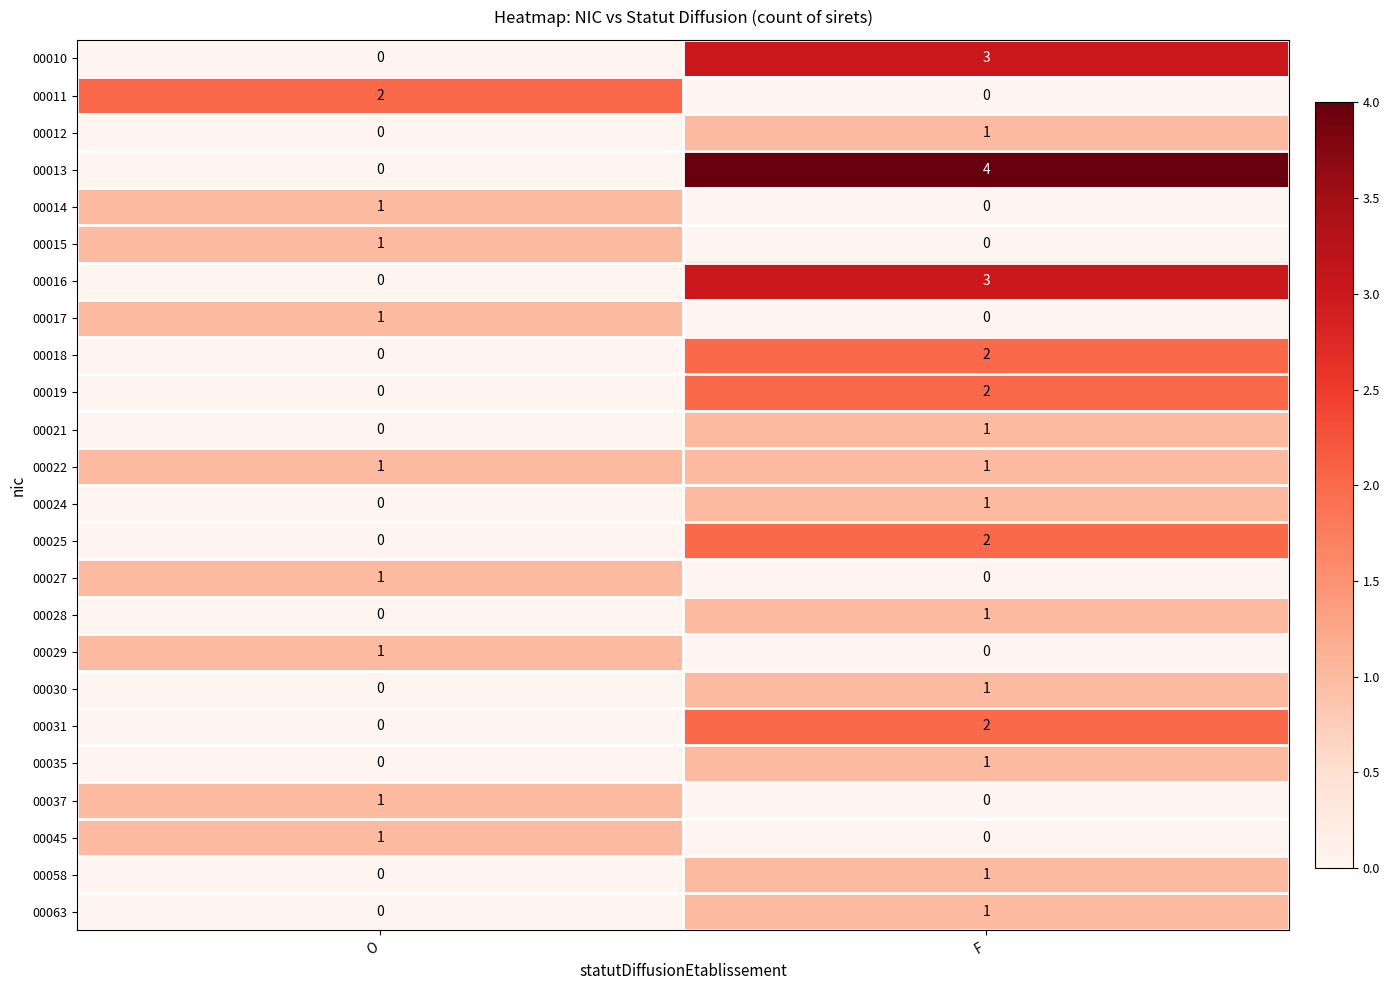

Which category has the highest value in the 00021 series?

F